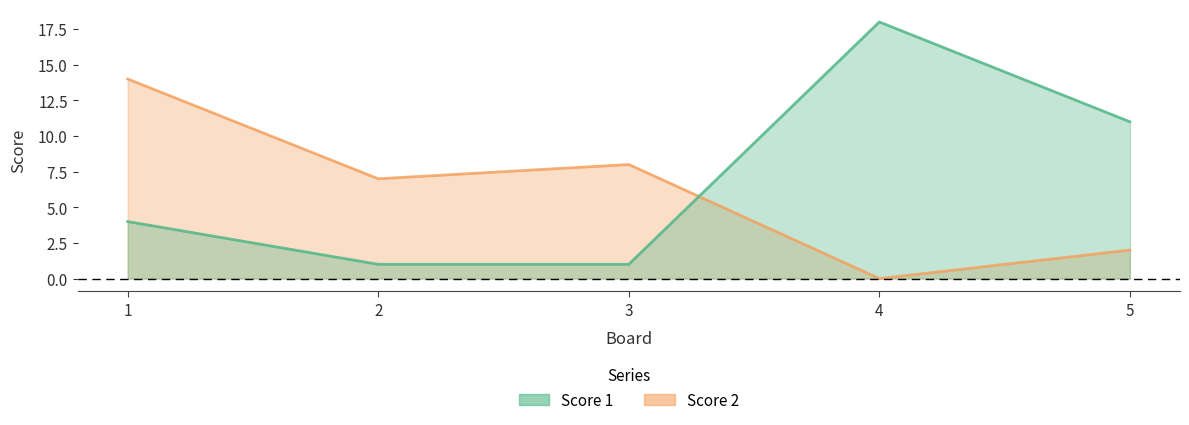

Does the chart display data point markers on the line(s)?

No